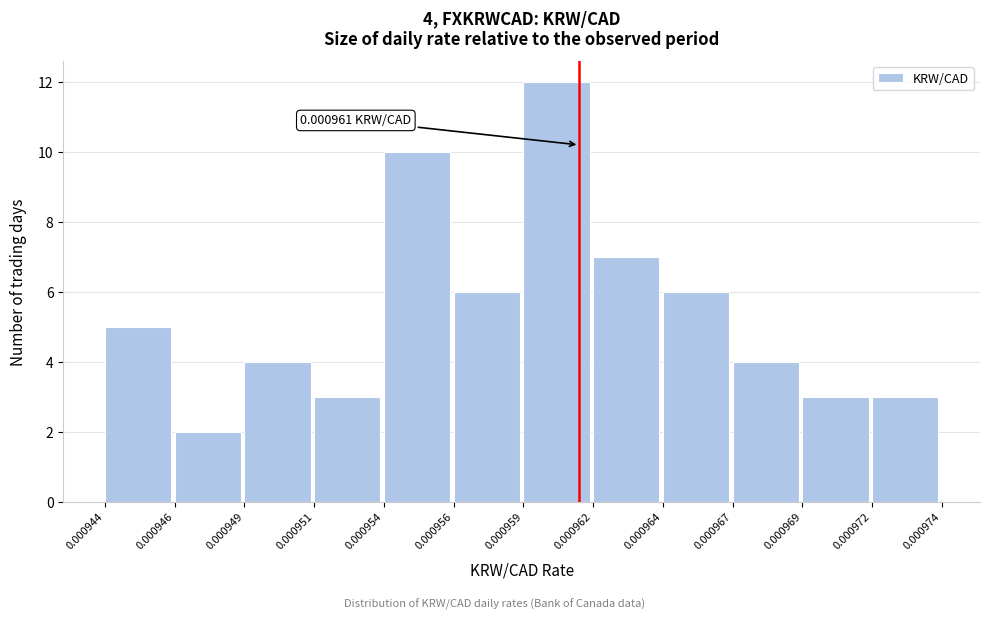

What is the sum of all values?

65